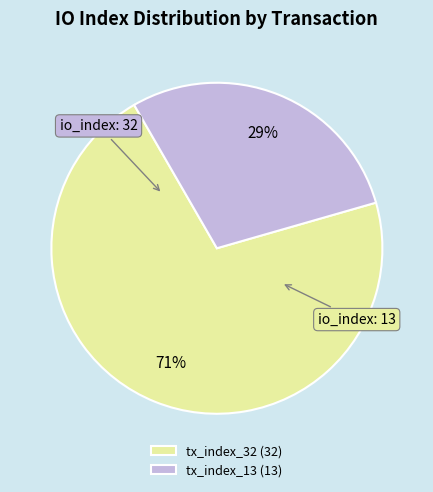

Do tx_index_32 (32) and tx_index_13 (13) together represent more than half of the pie?

Yes